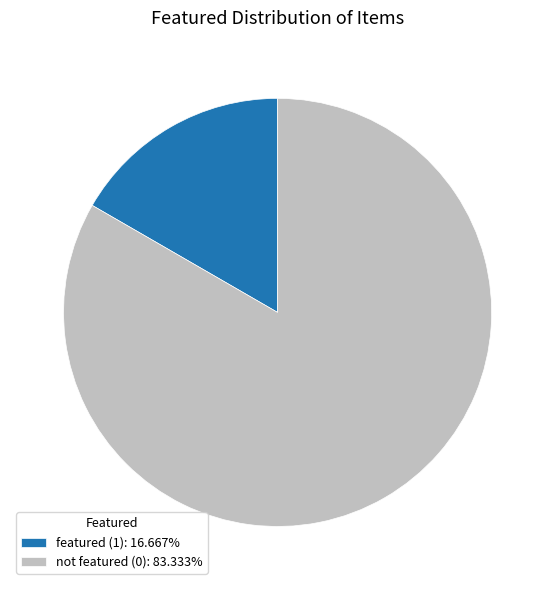

Do not featured (0): 83.333% and featured (1): 16.667% together represent more than half of the pie?

Yes